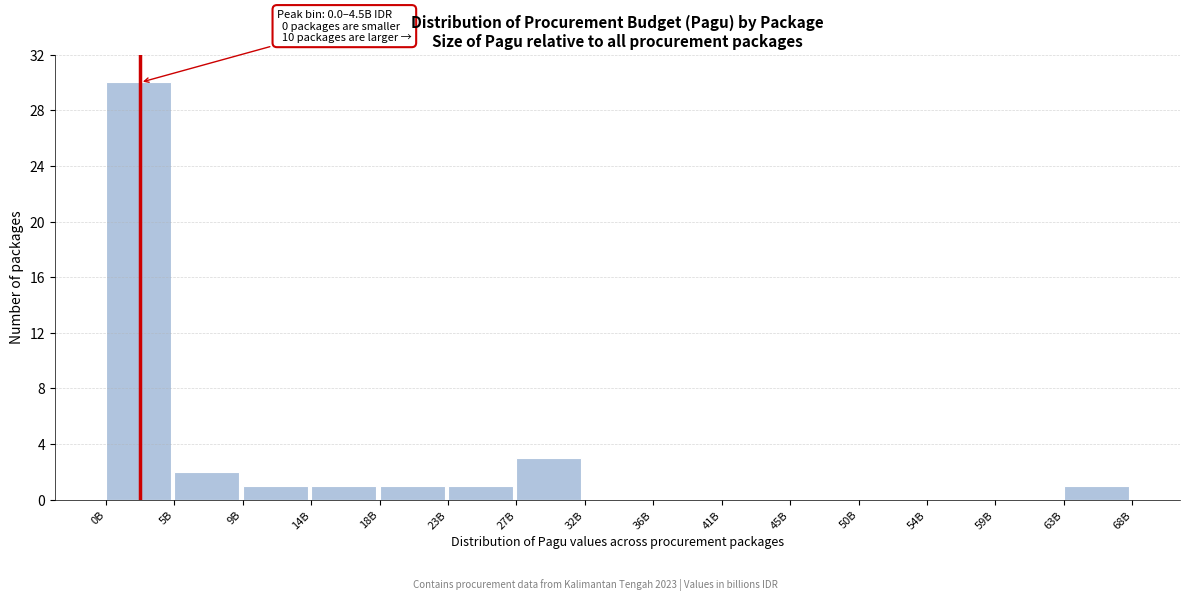

Reading left to right, transcribe all the data shown in this chart.

0B=30	5B=2	9B=1	14B=1	18B=1	23B=1	27B=3	32B=0	36B=0	41B=0	45B=0	50B=0	54B=0	59B=0	63B=1